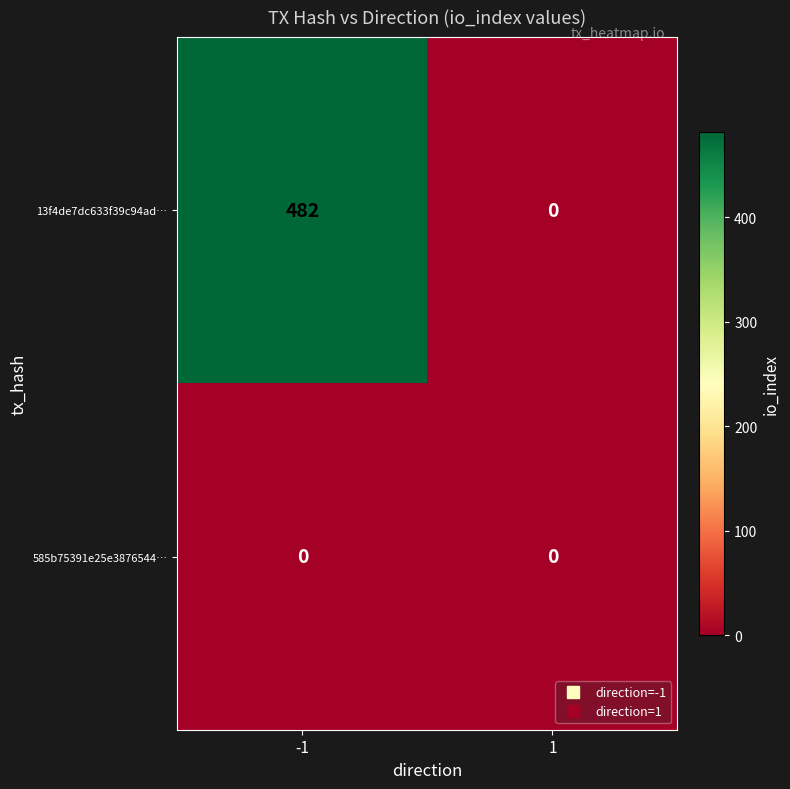

Reading left to right, list all the values displayed in this chart.

13f4de7dc633f39c94ad…: -1=482	1=0
585b75391e25e3876544…: -1=0	1=0